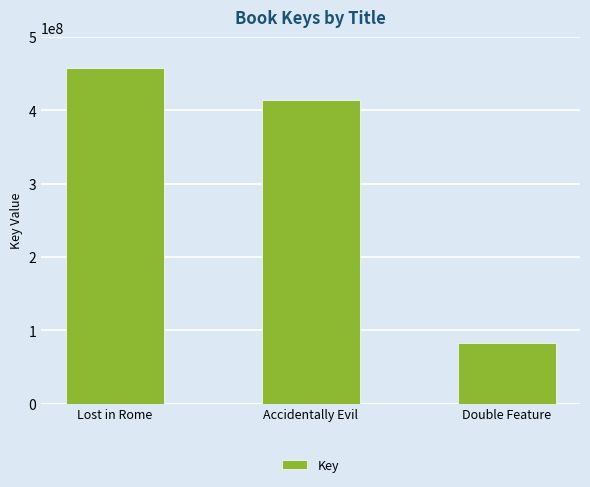

The chart shows a value of 414255384 at Accidentally Evil. True or false?

True